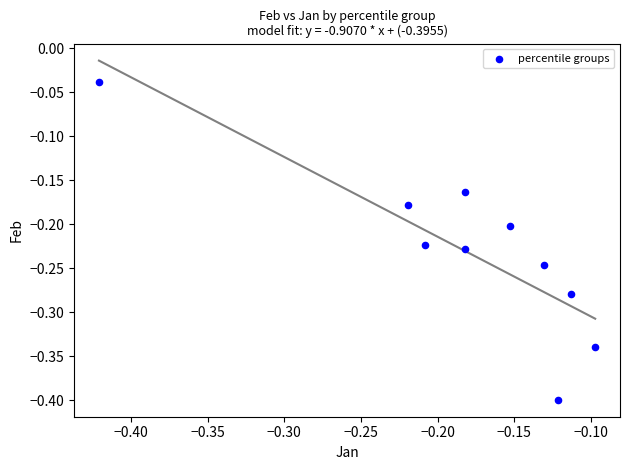

What is the range of Y values (max minus min)?

0.4